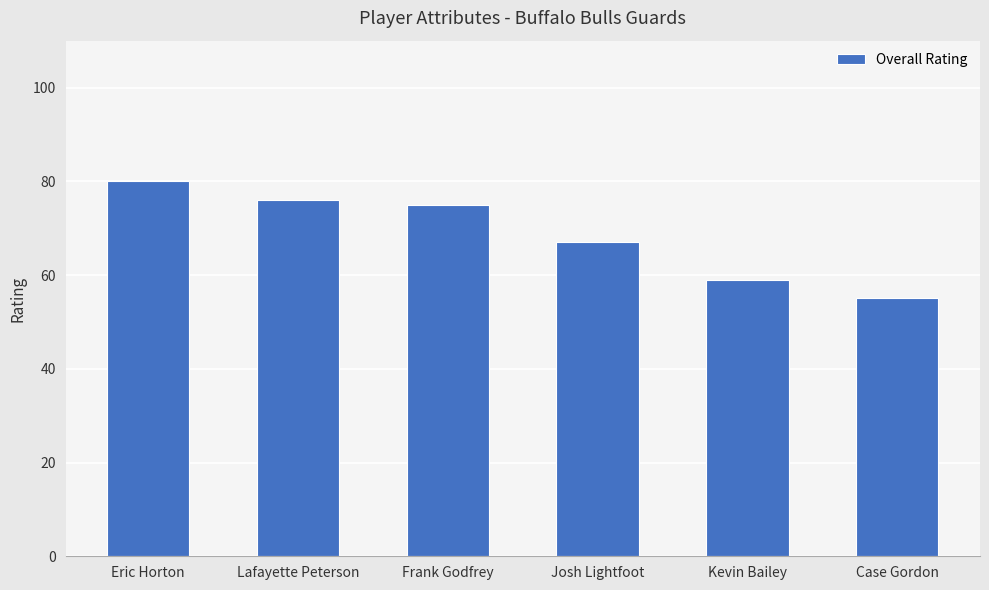

Reading left to right, extract all data points from this chart.

80	76	75	67	59	55